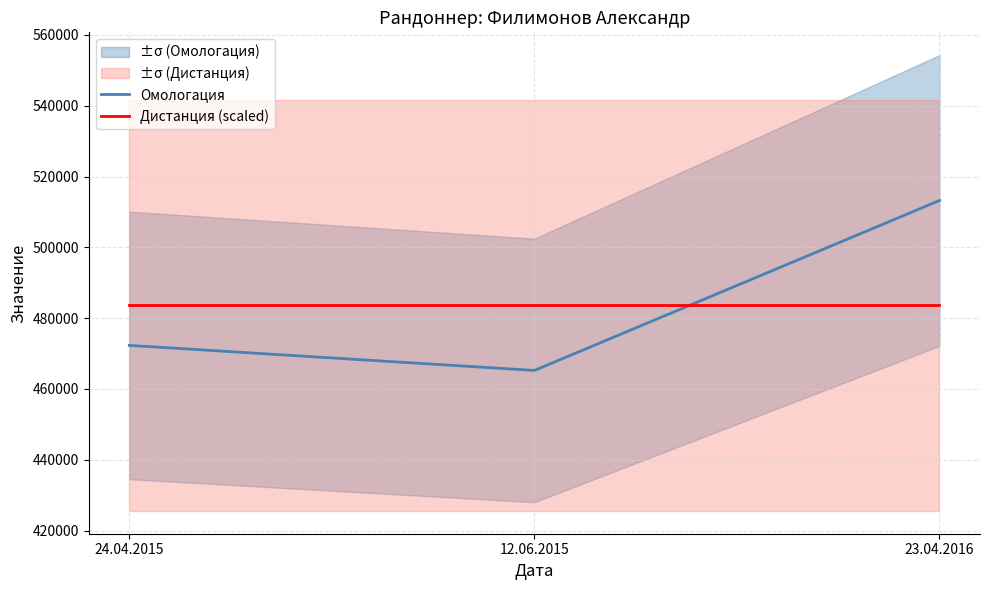

Is it true that Дистанция (scaled) equals 483590.3 at 24.04.2015?

True